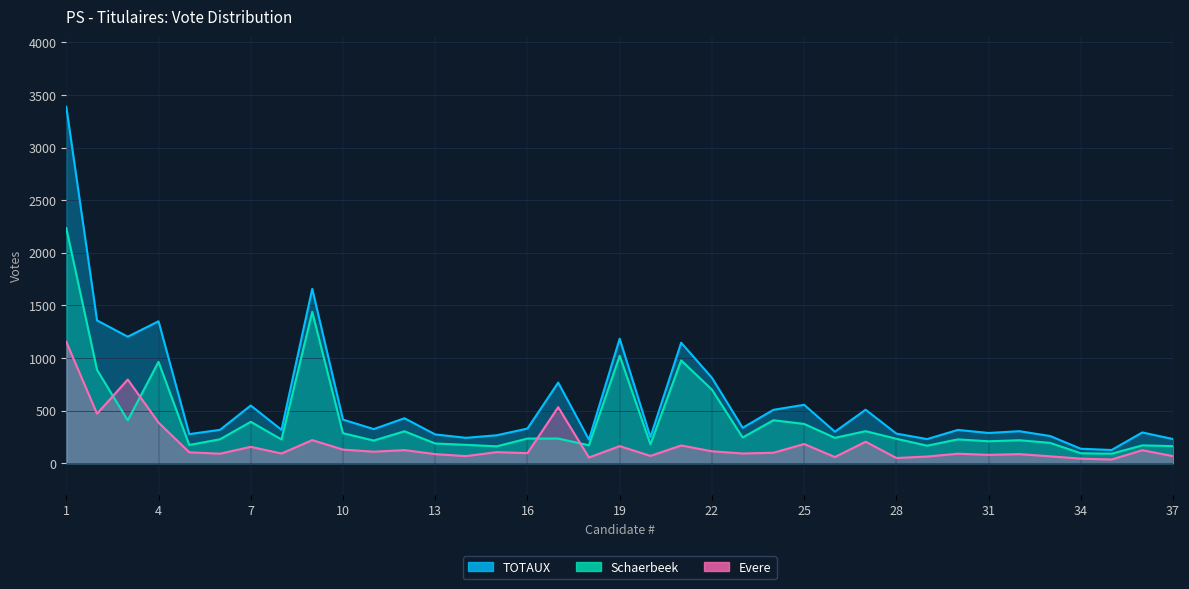

Which series has the widest spread of values?

TOTAUX